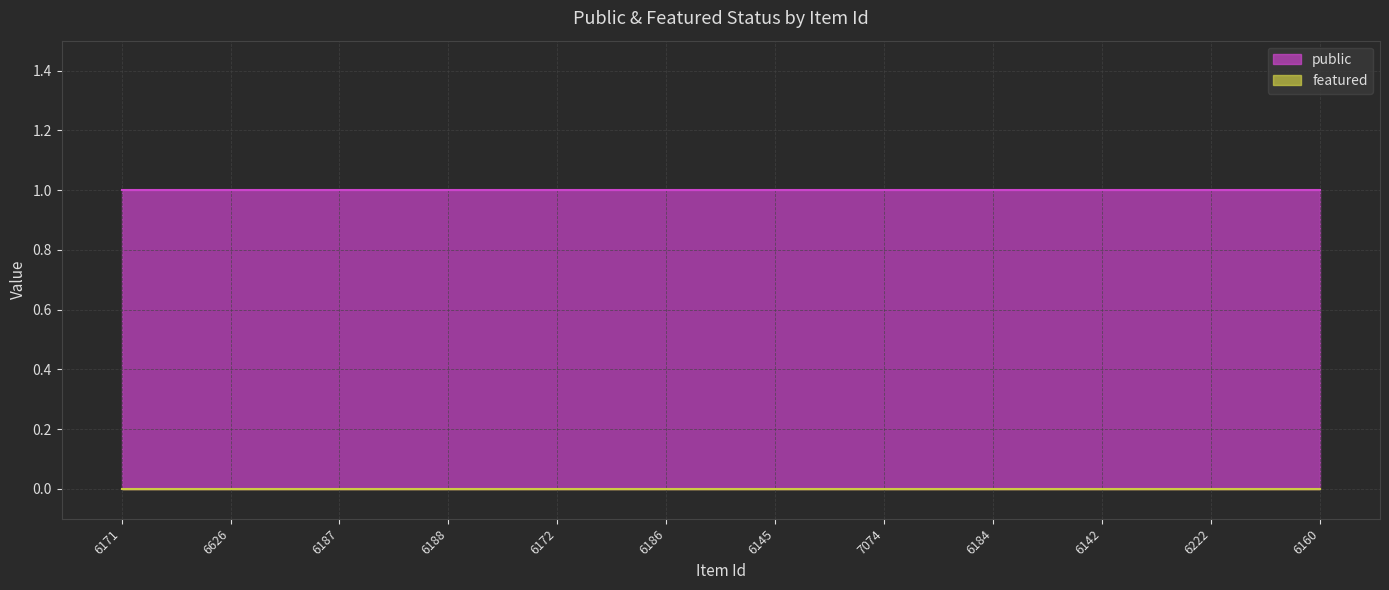

True or false: public has a value of 2 at 6172.

False